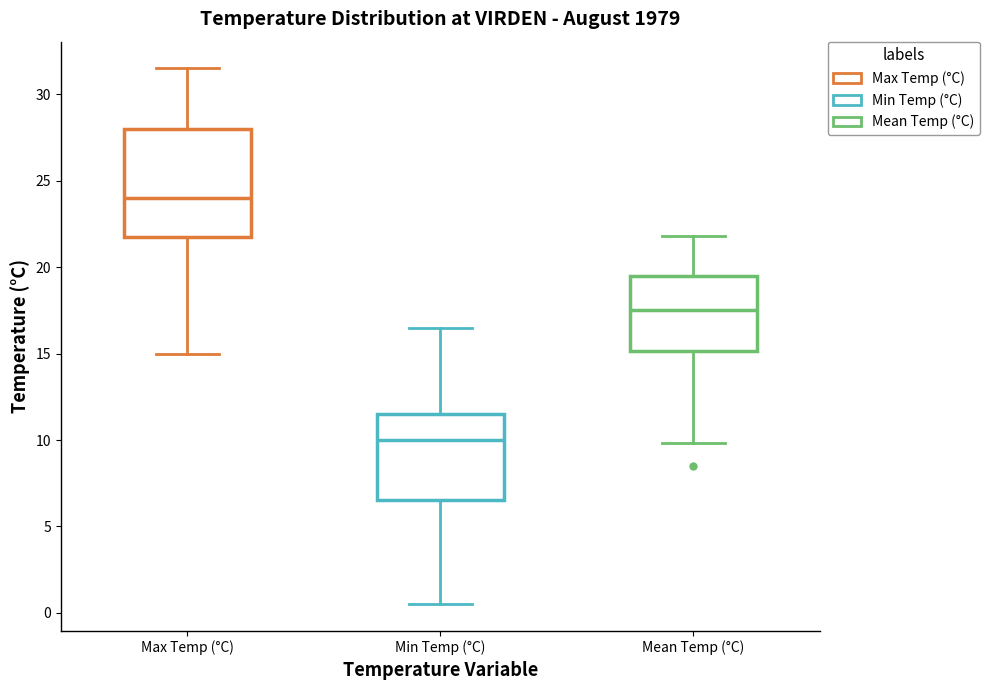

Where is the upper edge of the box for Mean Temp (°C) on the y-axis? The values are not printed on the chart, so give them approximately, as read against the axis.

19.5